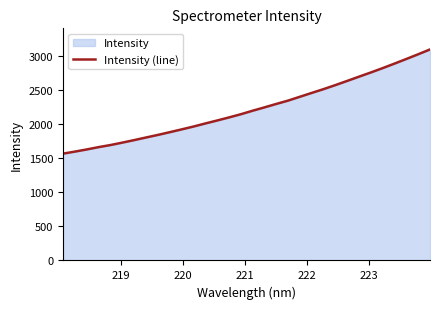

What is the difference between the maximum and minimum values?

1527.8